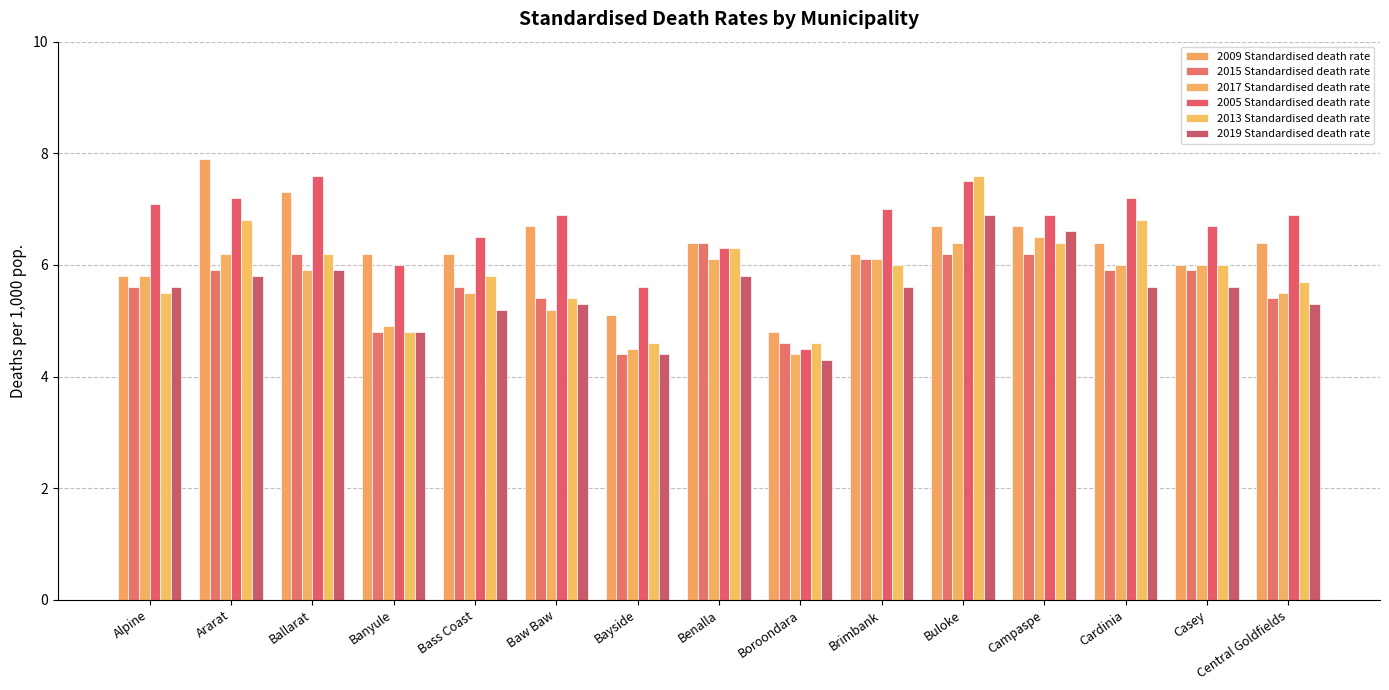

Which category has the lowest value in the 2015 Standardised death rate series?

Bayside